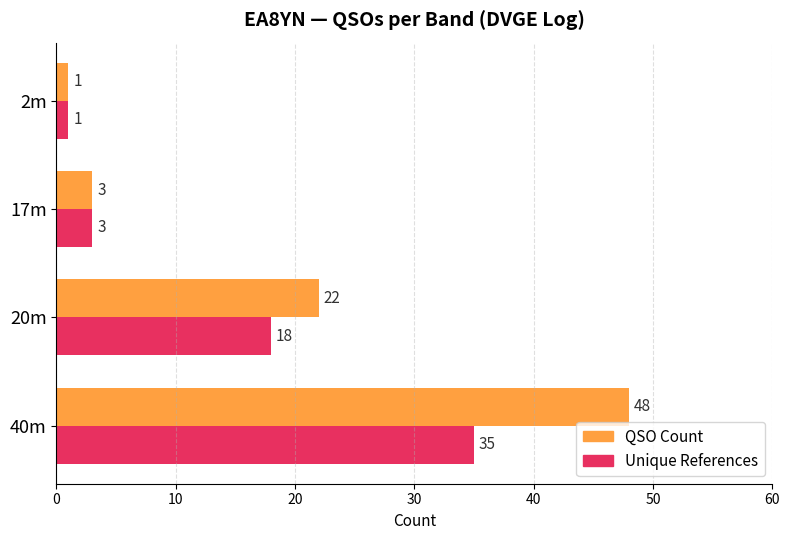

Which series has the largest total across all categories?

QSO Count